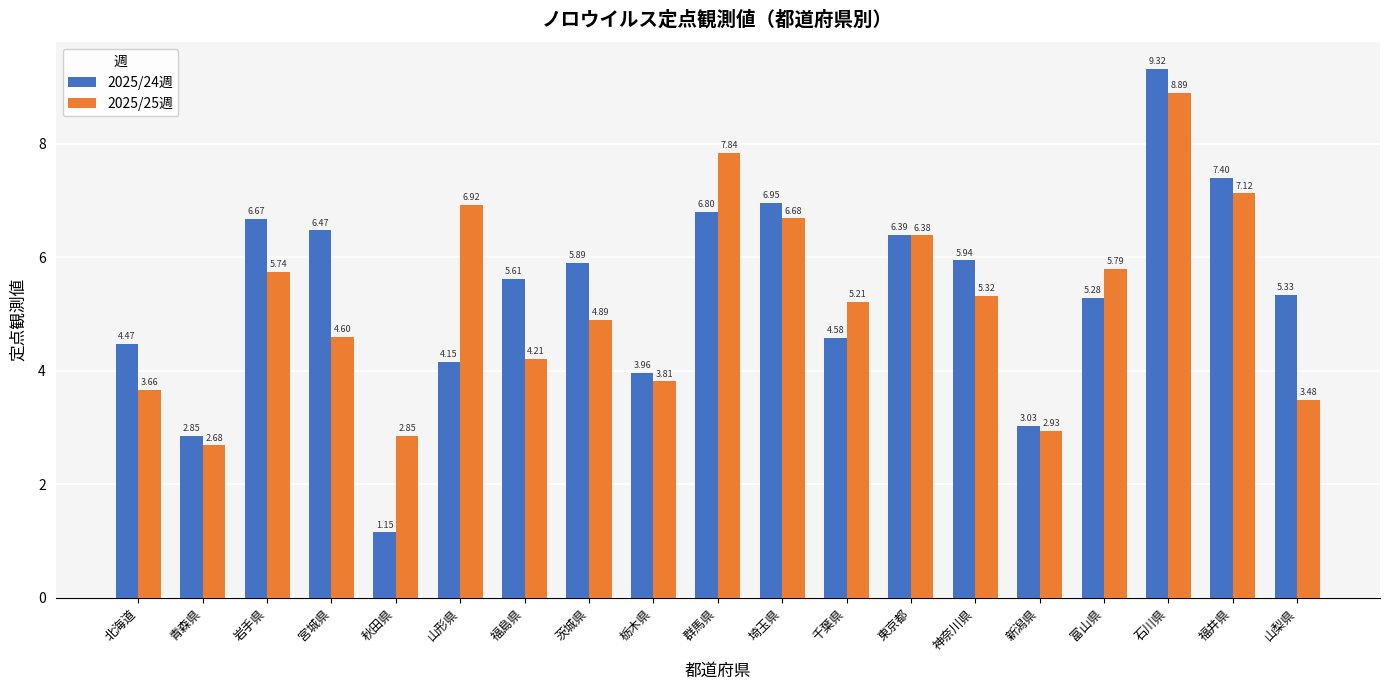

What are all the series names shown in the legend?

2025/24週, 2025/25週